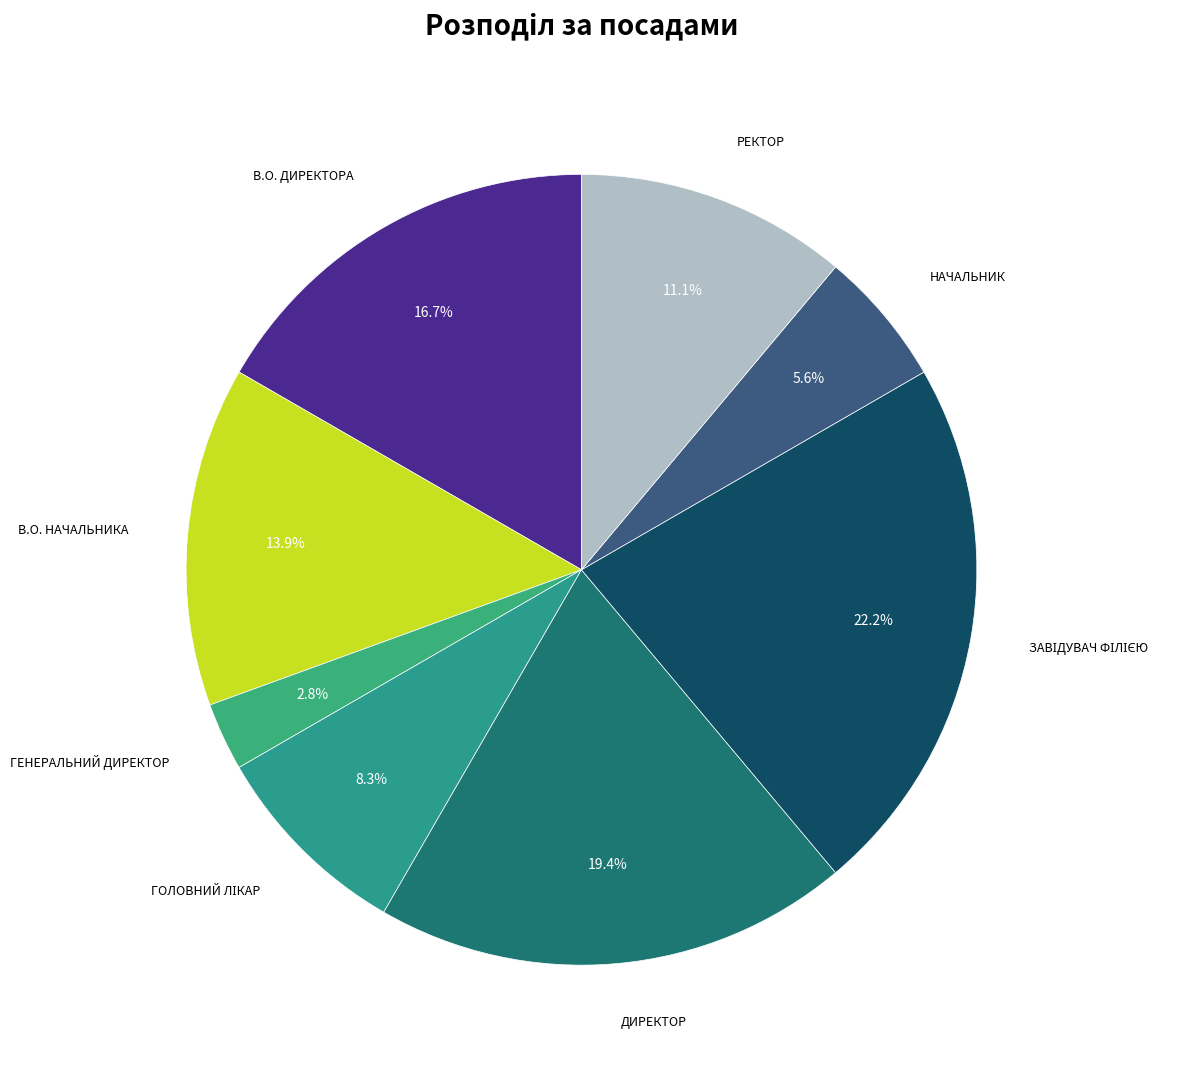

To the nearest percent, what is the average slice percentage?

12%